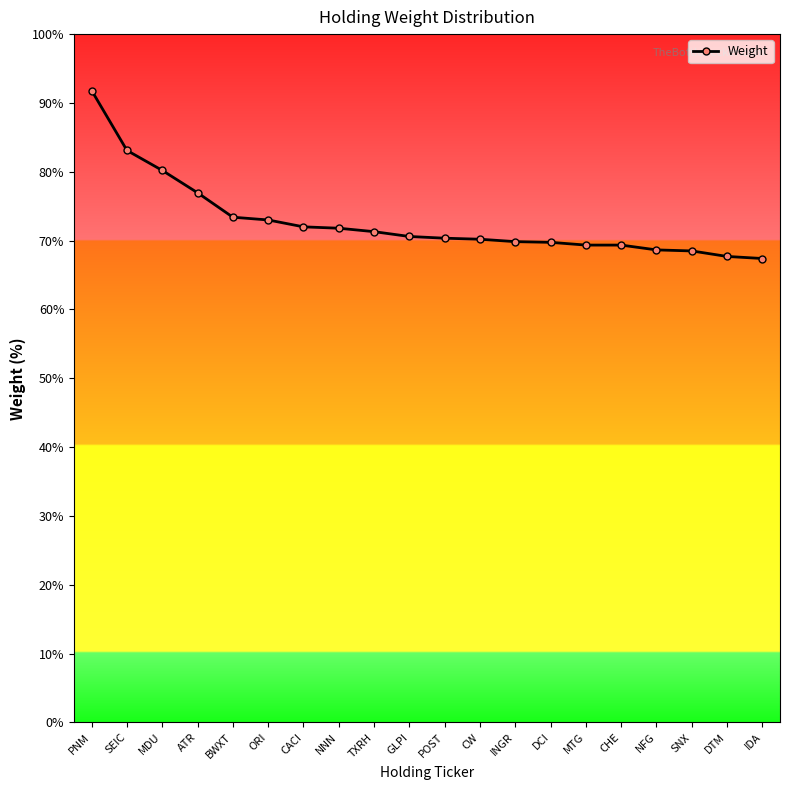

Rank the categories by value from lowest to highest.

IDA, DTM, SNX, NFG, MTG, CHE, DCI, INGR, CW, POST, GLPI, TXRH, NNN, CACI, ORI, BWXT, ATR, MDU, SEIC, PNM